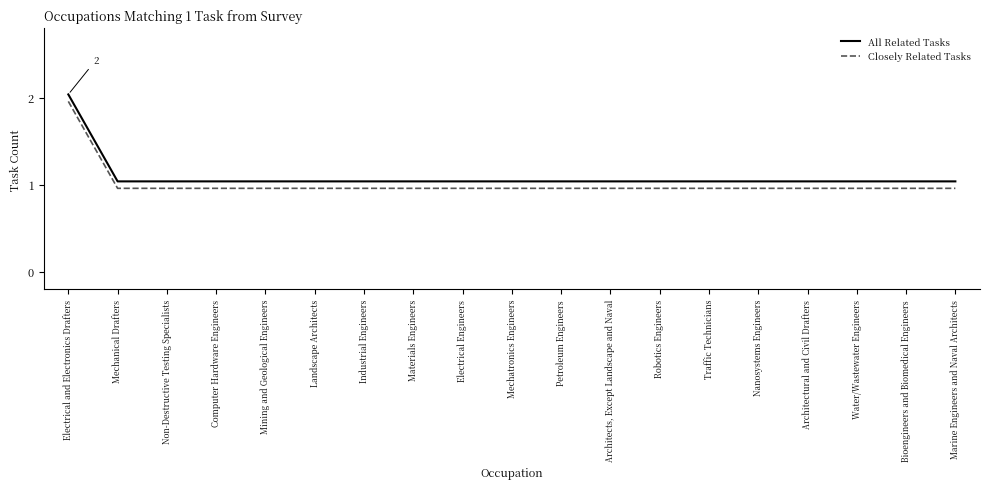

At which category is the sum across all series the highest?

Electrical and Electronics Drafters